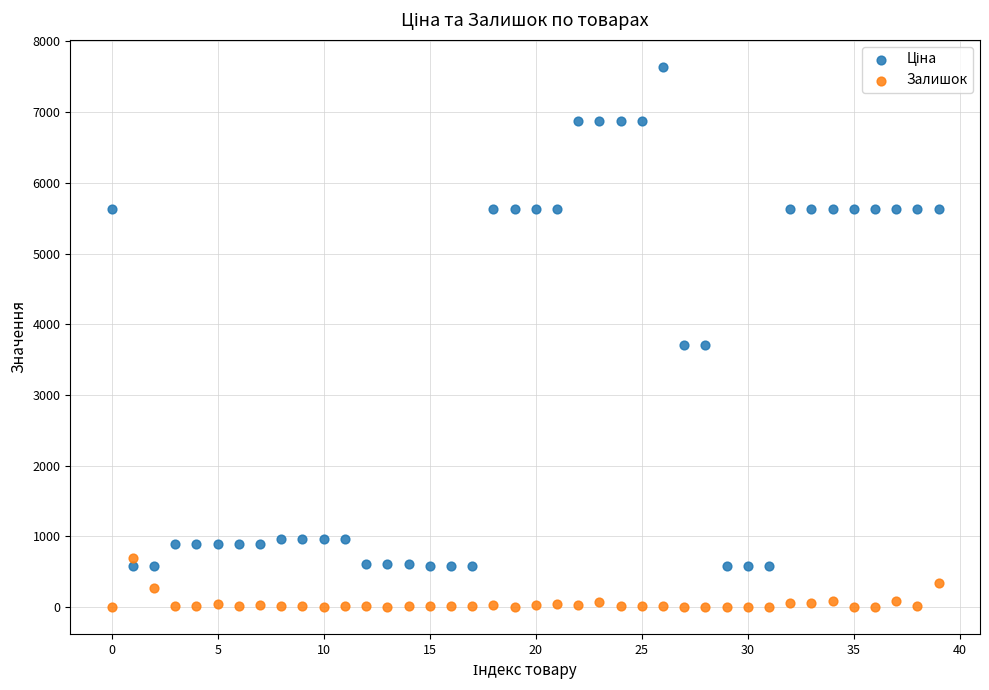

Across all data points, what is the range of Y values (max minus min)?

7641.9